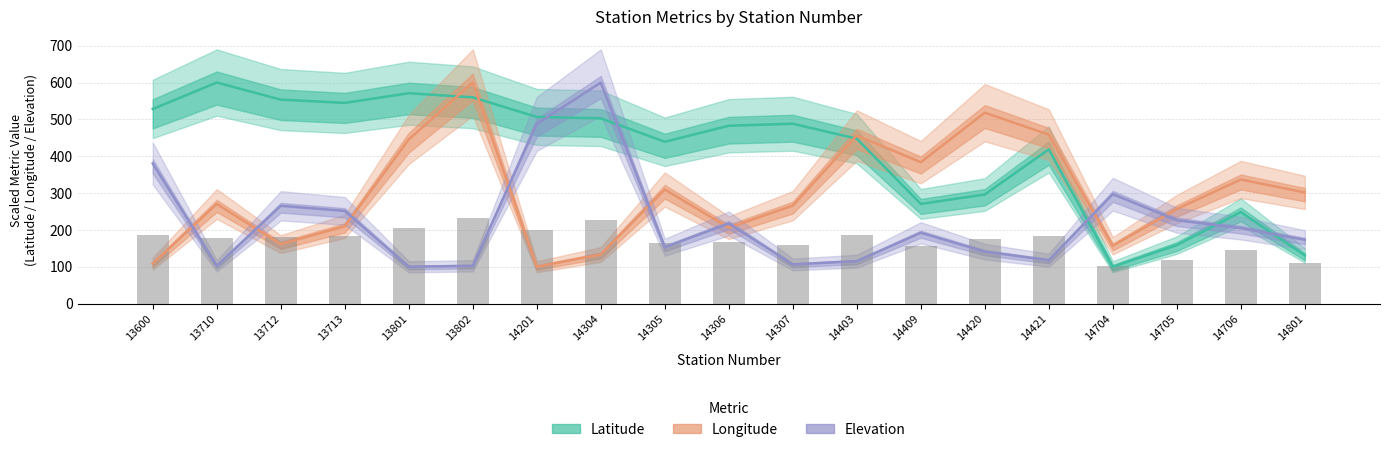

Reading left to right, transcribe all the data shown in this chart.

Latitude: 13600=528.3	13710=600.0	13712=553.7	13713=544.7	13801=571.0	13802=559.9	14201=506.7	14304=502.9	14305=439.3	14306=482.7	14307=488.2	14403=447.6	14409=270.5	14420=296.1	14421=418.6	14704=100.0	14705=158.6	14706=248.4	14801=130.7
Longitude: 13600=108.7	13710=270.3	13712=161.3	13713=209.8	13801=445.6	13802=600.0	14201=100.0	14304=133.2	14305=309.7	14306=206.0	14307=265.8	14403=456.2	14409=383.8	14420=518.1	14421=458.6	14704=156.8	14705=256.6	14706=336.8	14801=301.7
Elevation: 13600=380.3	13710=102.5	13712=265.4	13713=251.5	13801=100.0	13802=102.5	14201=487.6	14304=600.0	14305=153.0	14306=217.4	14307=106.3	14403=115.2	14409=192.2	14420=141.0	14421=117.7	14704=297.0	14705=226.3	14706=204.8	14801=173.2